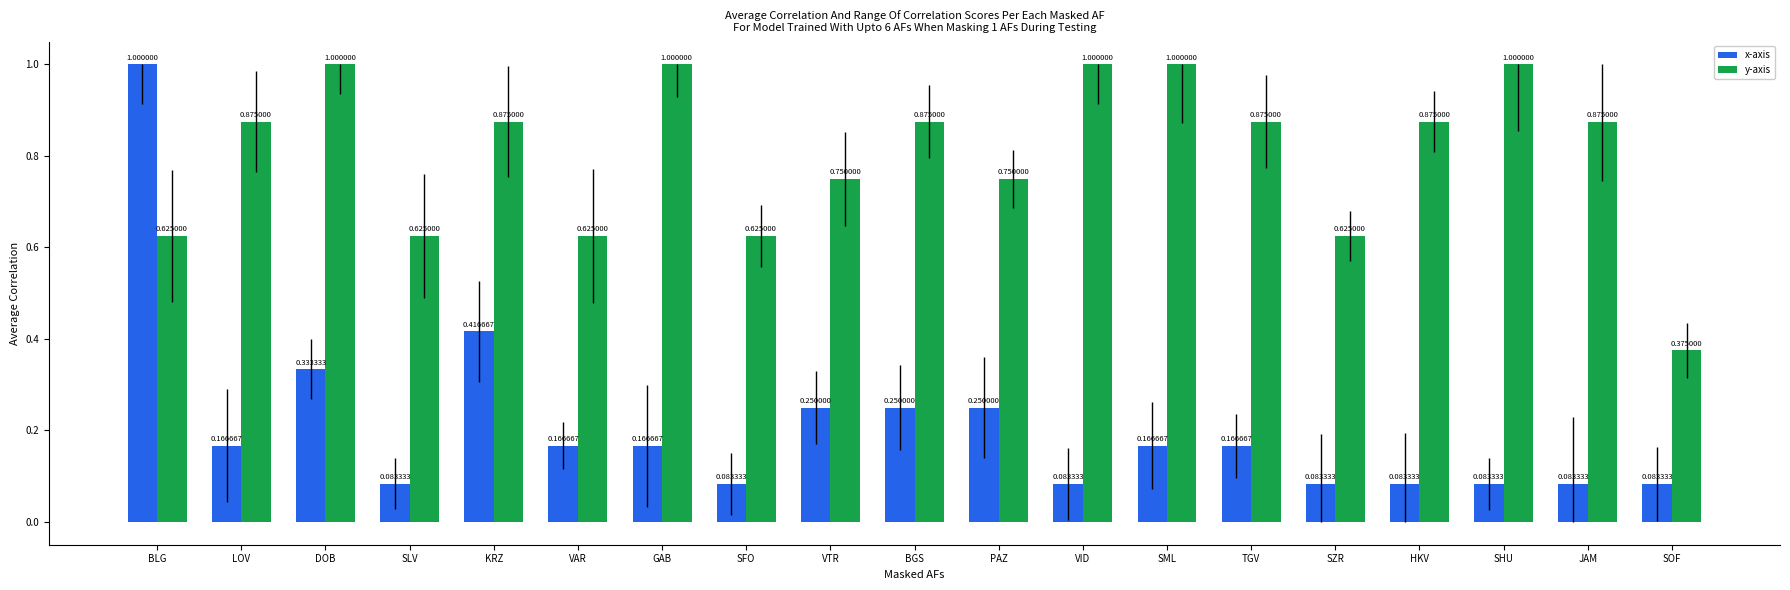

What are all the series names shown in the legend?

x-axis, y-axis